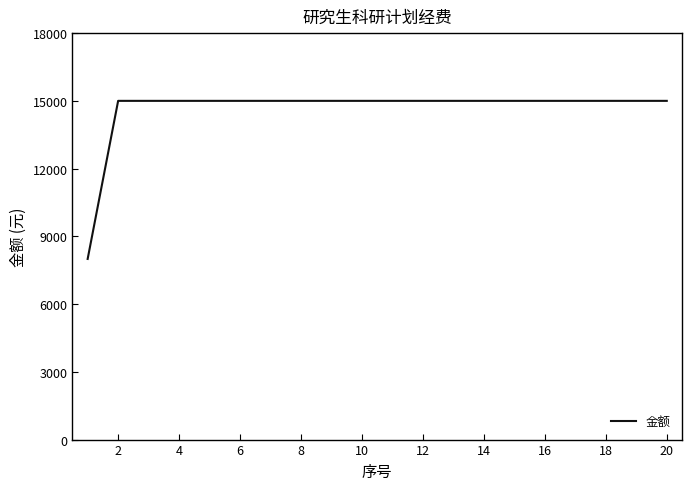

What is the greatest value displayed?

15000